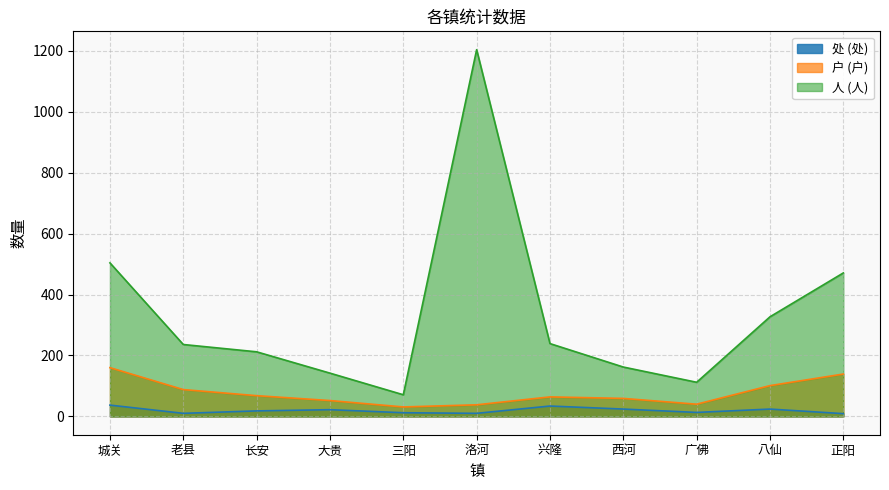

What is the minimum value shown in the chart?

9